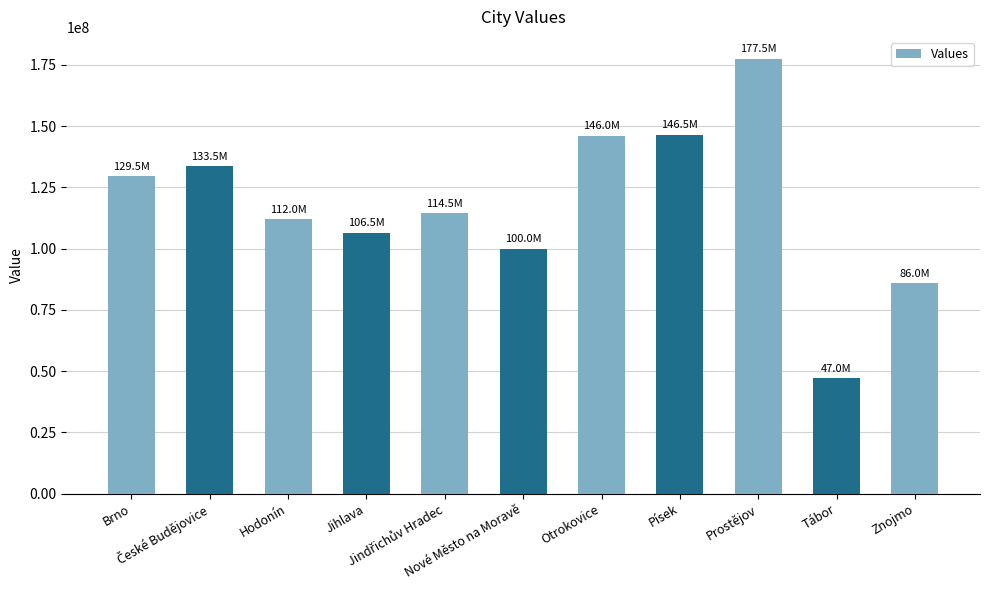

The chart shows a value of 273881874 at Prostějov. True or false?

False